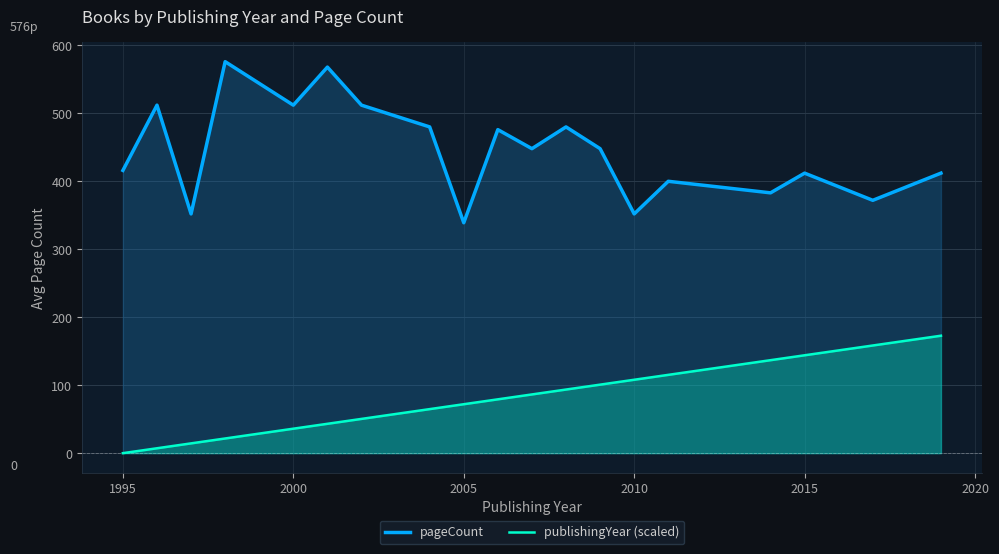

True or false: pageCount and publishingYear (scaled) intersect in this chart.

False